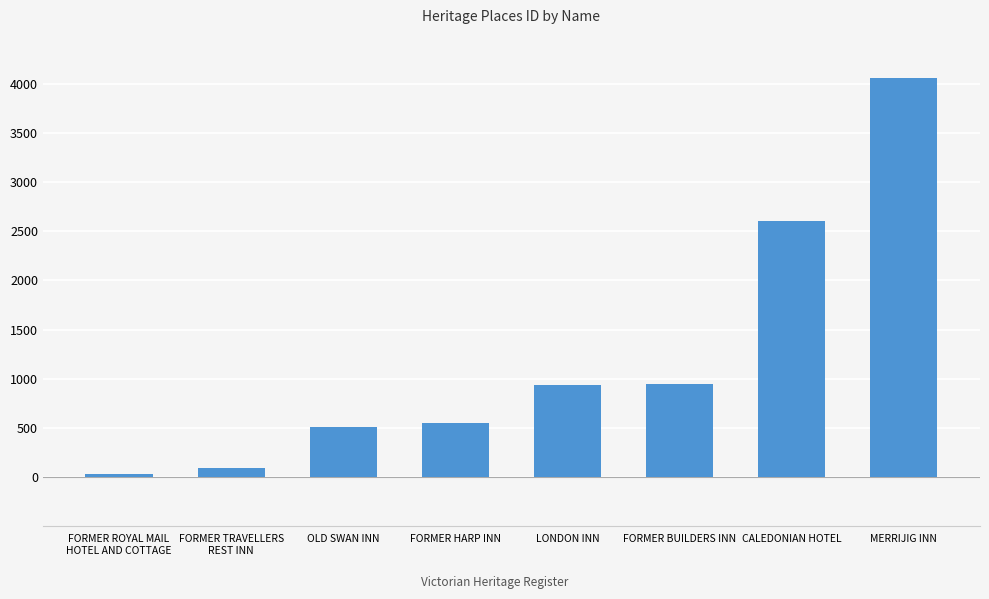

Which label corresponds to the largest value in the chart?

MERRIJIG INN